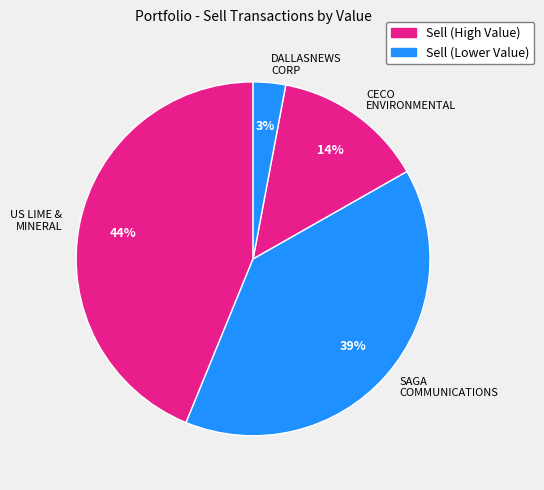

Which slice is the smallest?

DALLASNEWS CORP